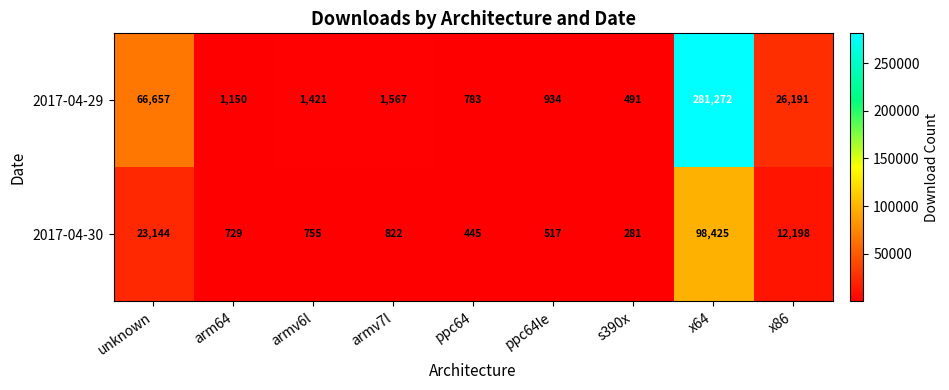

How many data points does each series have?

9